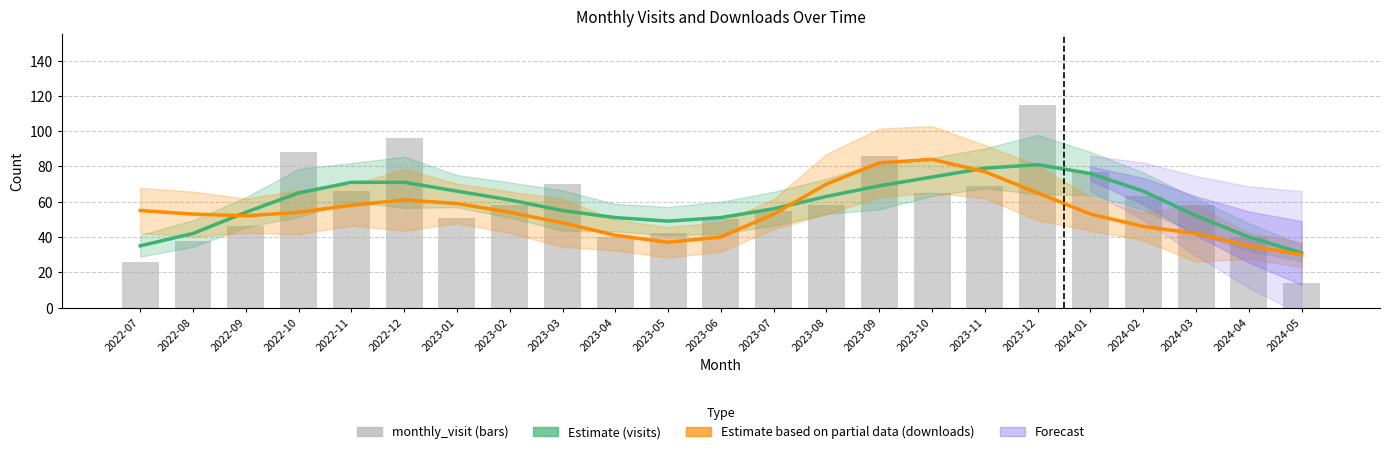

At which category does the chart reach its minimum across all series?

2024-05